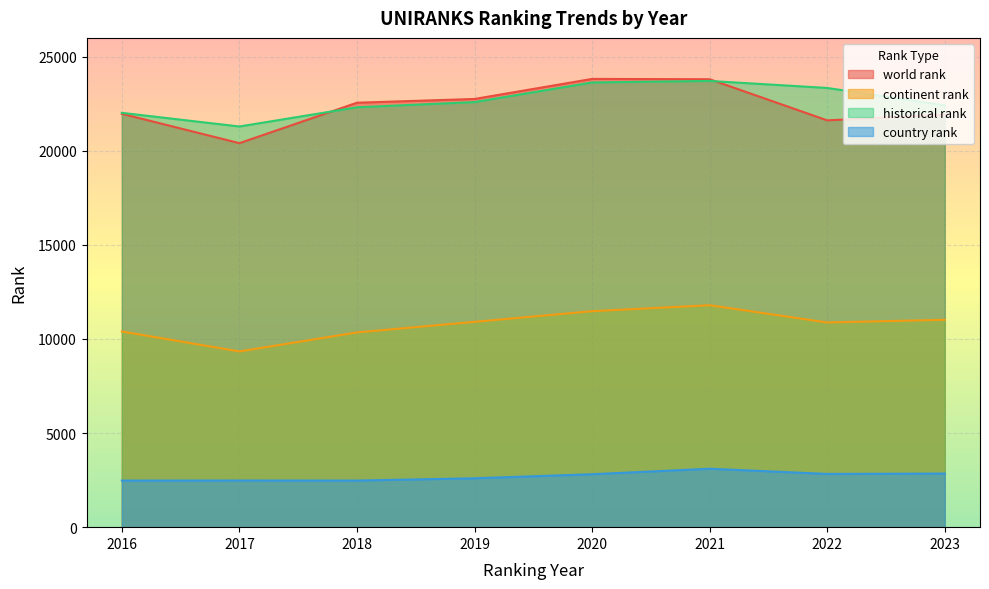

Which category has the highest value across all series?

2020